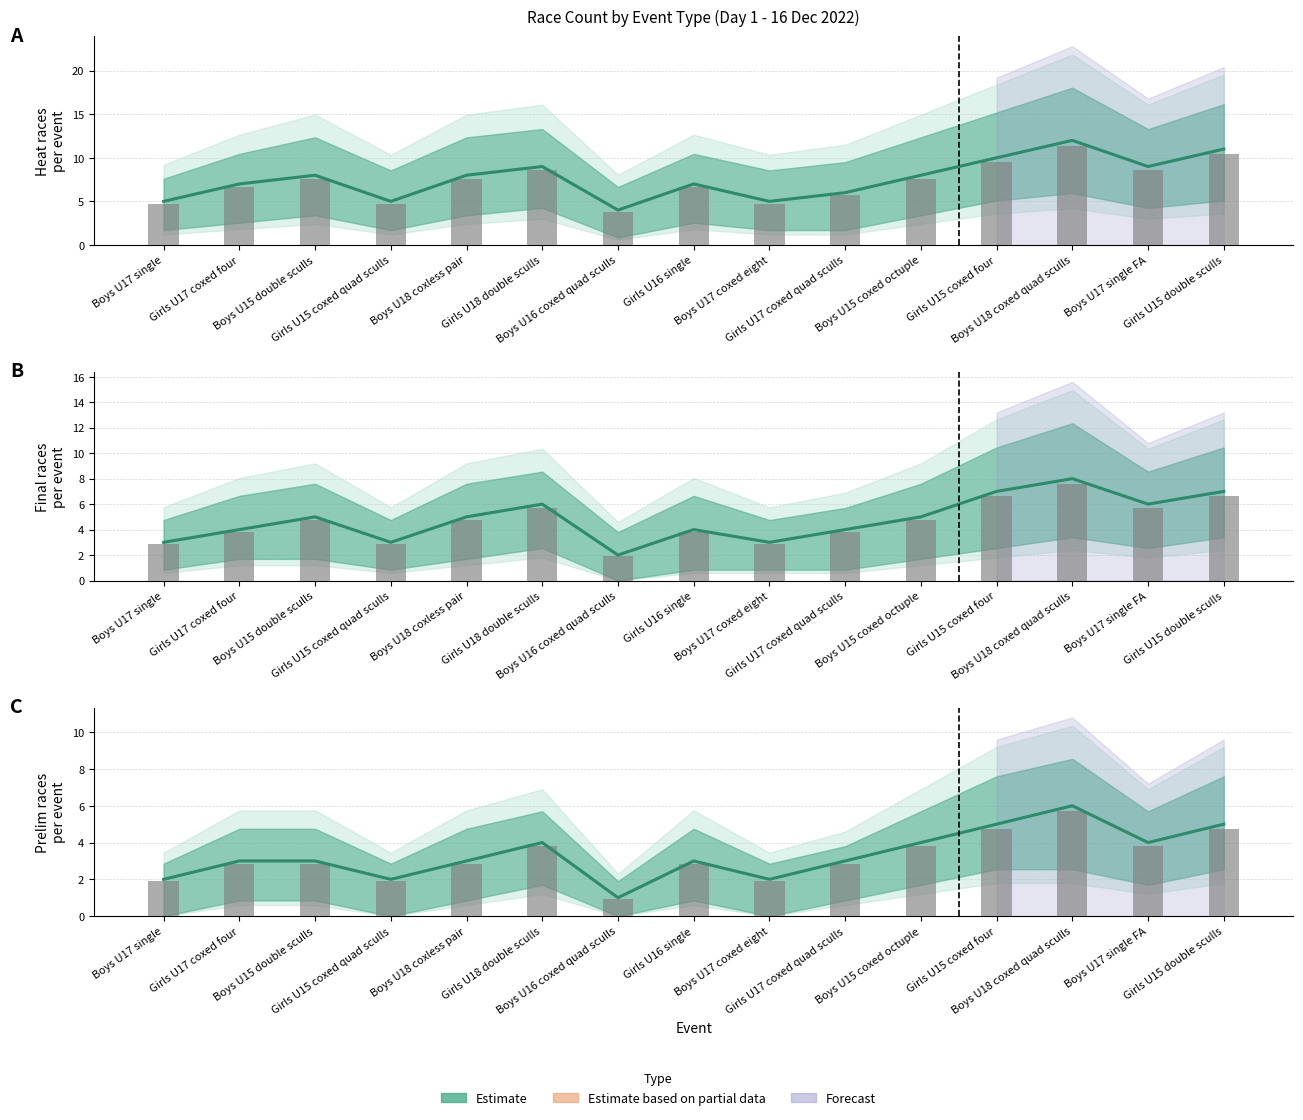

What is the average value of the Observed series?

3.2